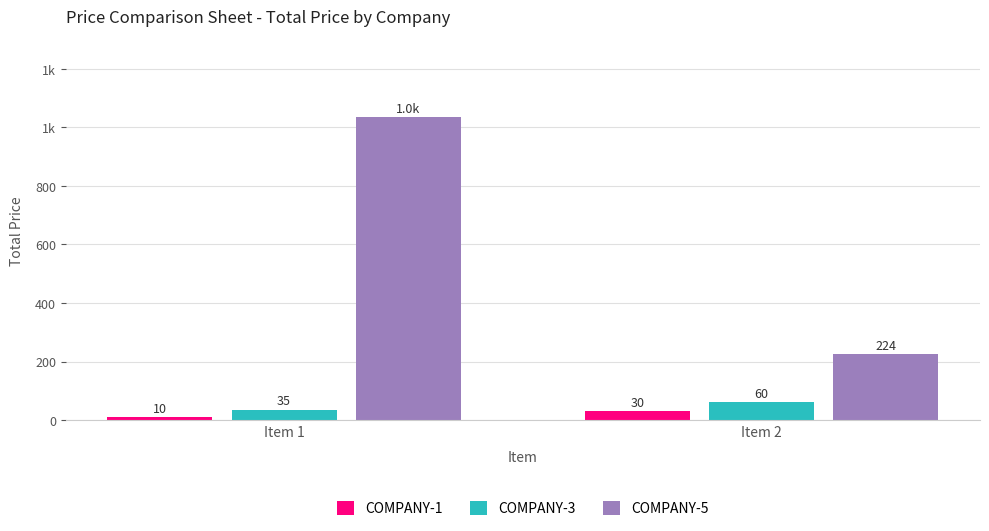

Where is COMPANY-3 nearest to the value 47?

Item 1